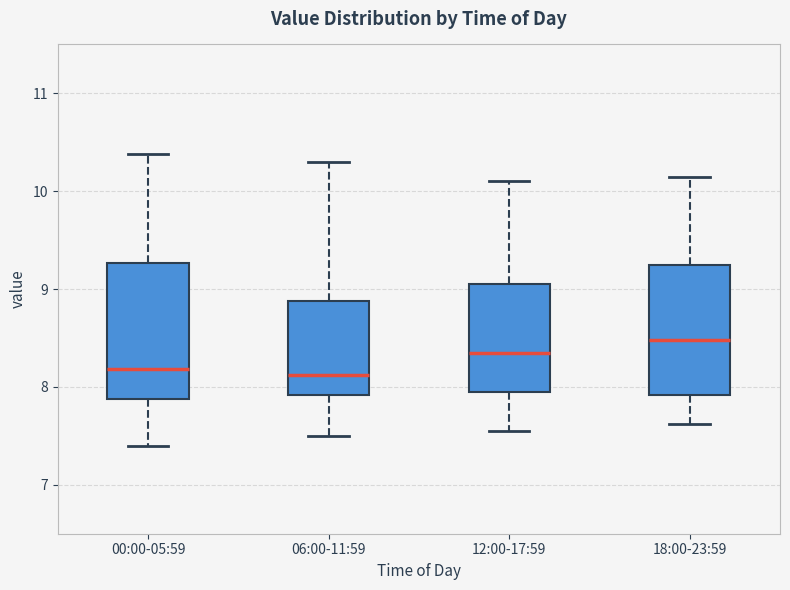

Reading left to right, read every box against the y-axis: the position of its median line, the range the box covers, and the ends of its whiskers. The values are not printed on the chart, so give them approximately, as read against the axis.

00:00-05:59: median 8.2, box 7.9 to 9.3, whiskers 7.4 to 10.4
06:00-11:59: median 8.1, box 7.9 to 8.9, whiskers 7.5 to 10.3
12:00-17:59: median 8.4, box 8.0 to 9.1, whiskers 7.6 to 10.1
18:00-23:59: median 8.5, box 7.9 to 9.3, whiskers 7.6 to 10.2